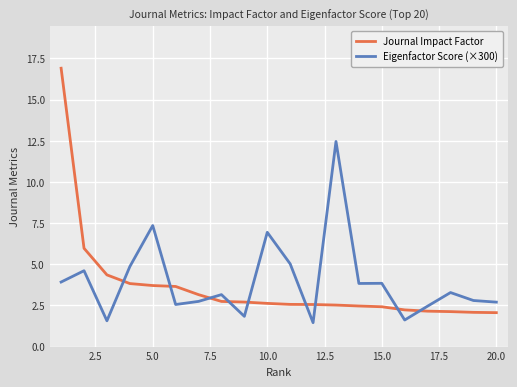

What is the minimum value shown in the chart?

1.5